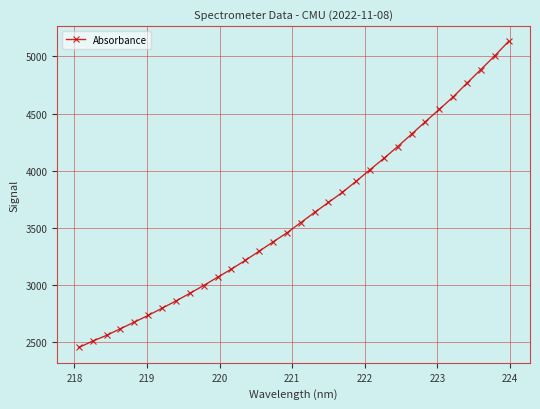

What is the maximum value shown in the chart?

5129.8